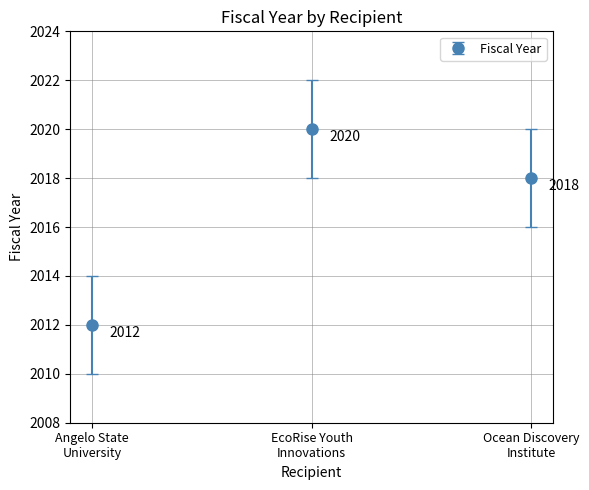

What is the sum of all values?

6050